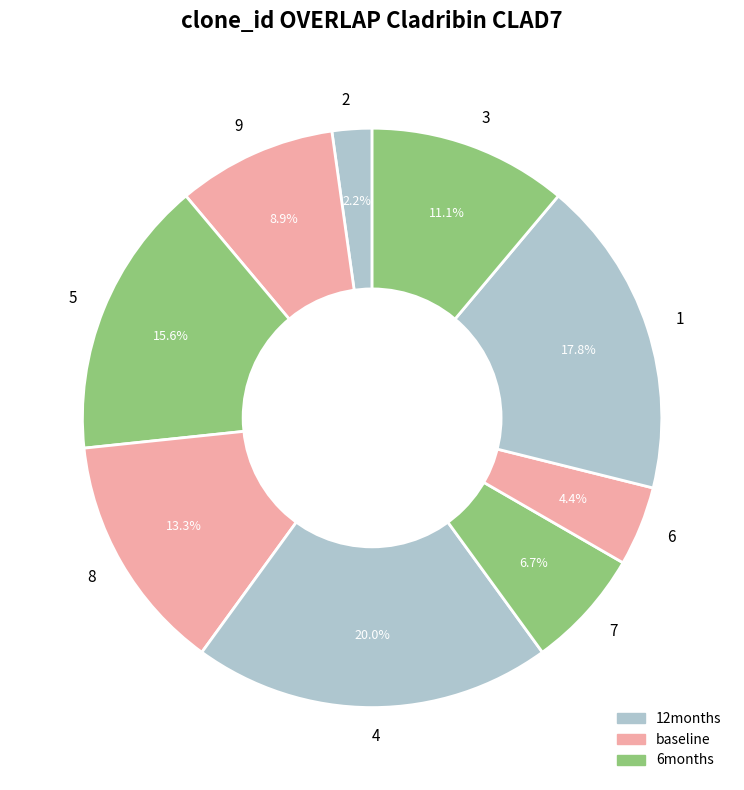

What percentage do 6 and 4 together represent?

24.4%